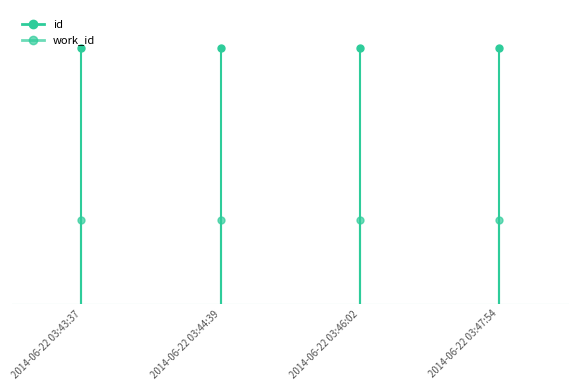

What position from the right is 2014-06-22 03:46:02?

2